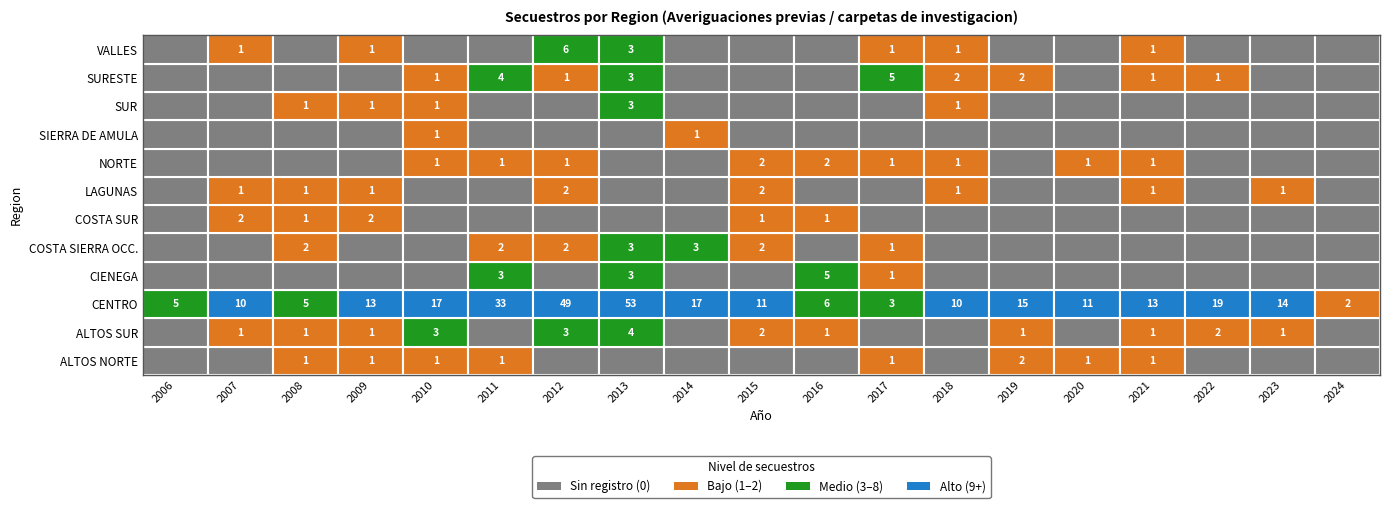

Rank the series at 2020 from lowest to highest value.

ALTOS SUR, CIENEGA, COSTA SIERRA OCC., COSTA SUR, LAGUNAS, SIERRA DE AMULA, SUR, SURESTE, VALLES, ALTOS NORTE, NORTE, CENTRO